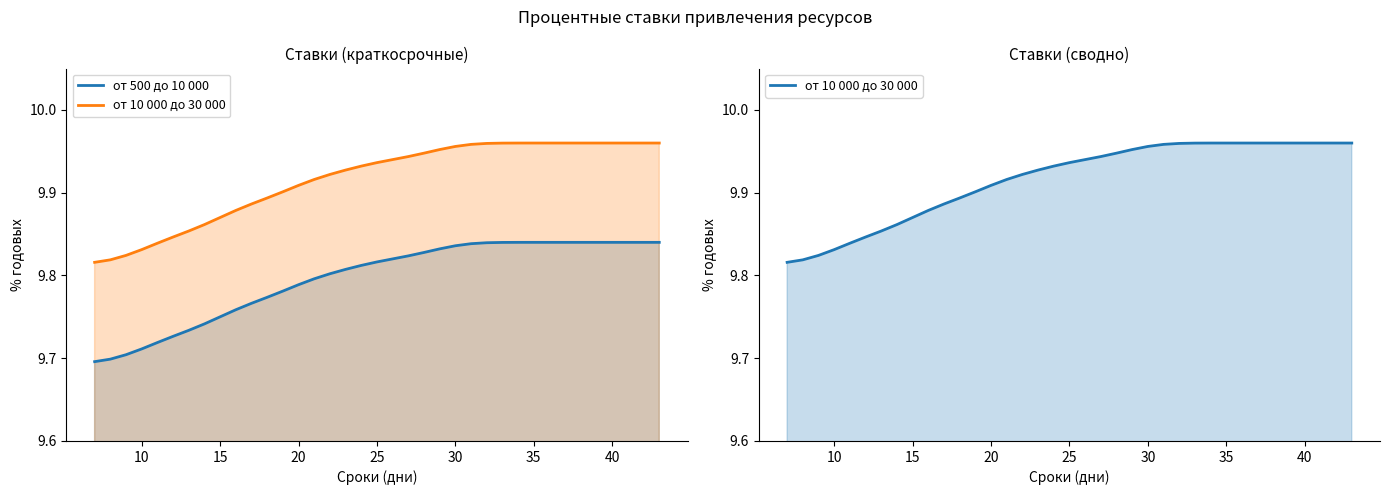

How many series are shown in this chart?

2